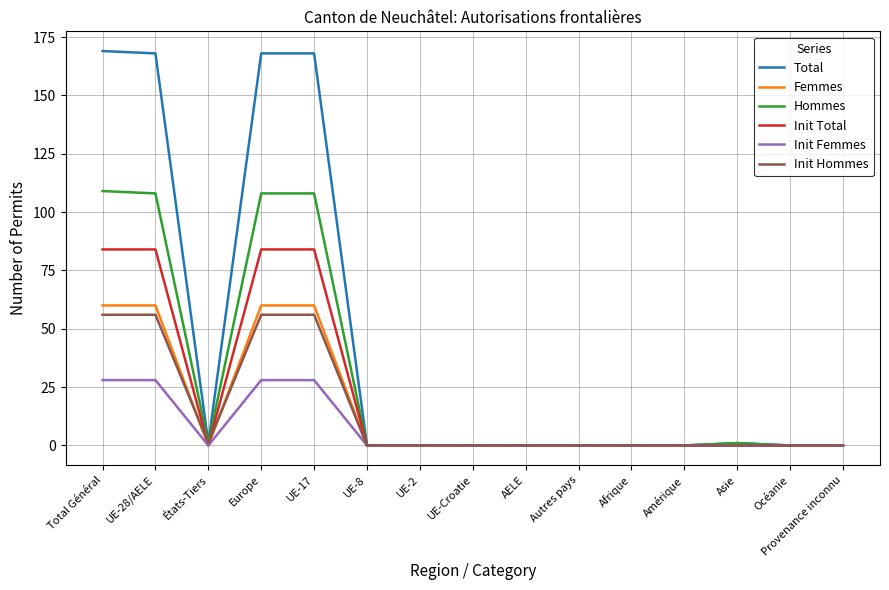

What is the sum of all Total values?

675